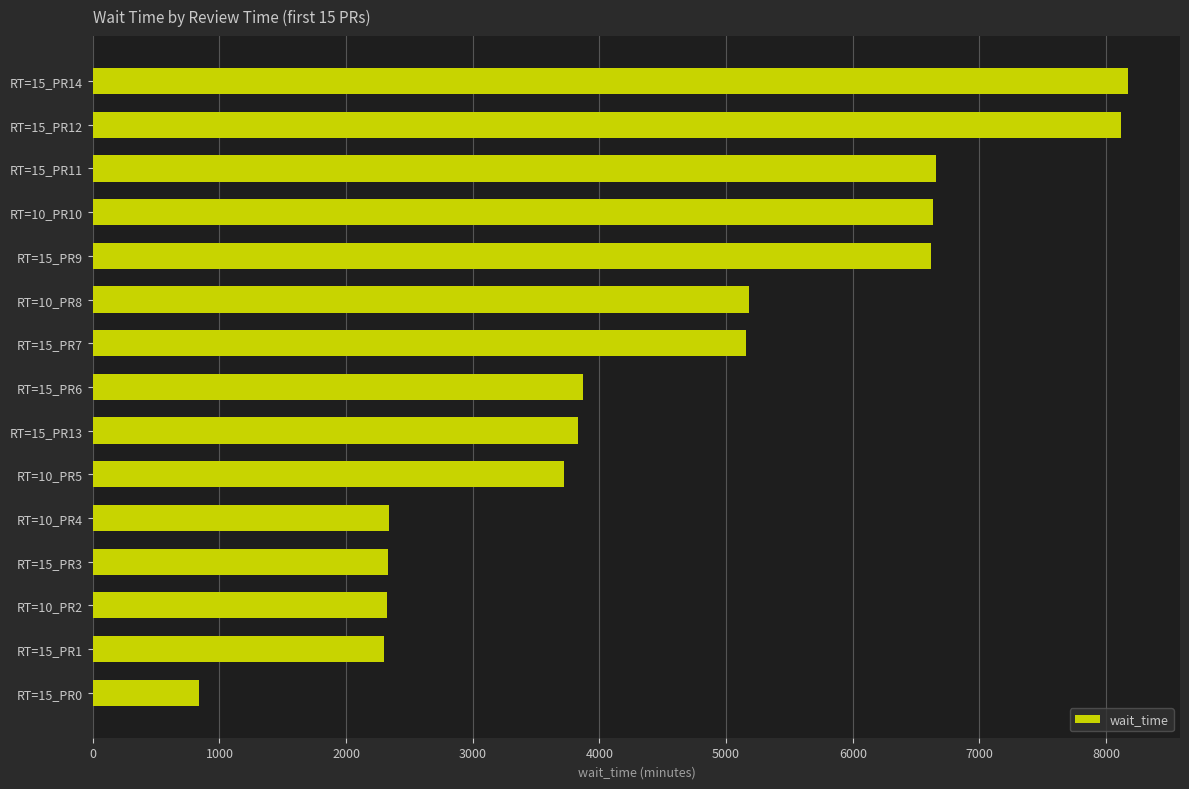

What is the difference between the values at RT=15_PR11 and RT=15_PR0?

5820